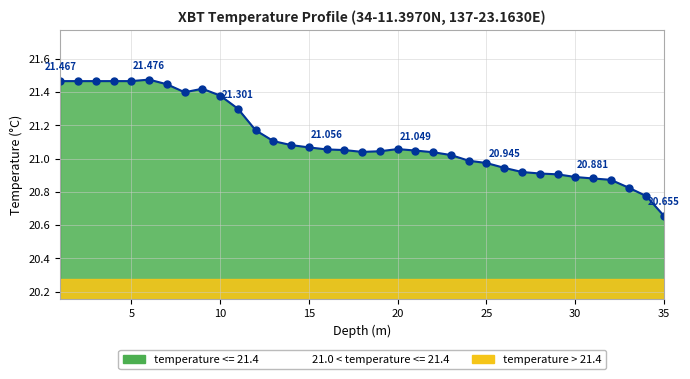

Count the number of categories in the chart.

35